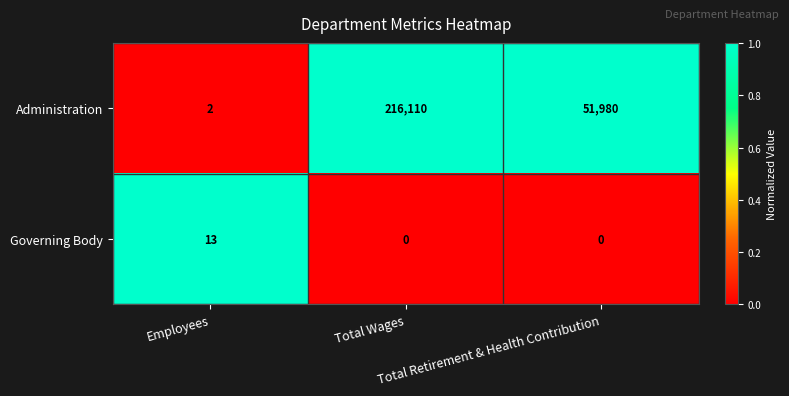

Which series has the widest spread of values?

Administration